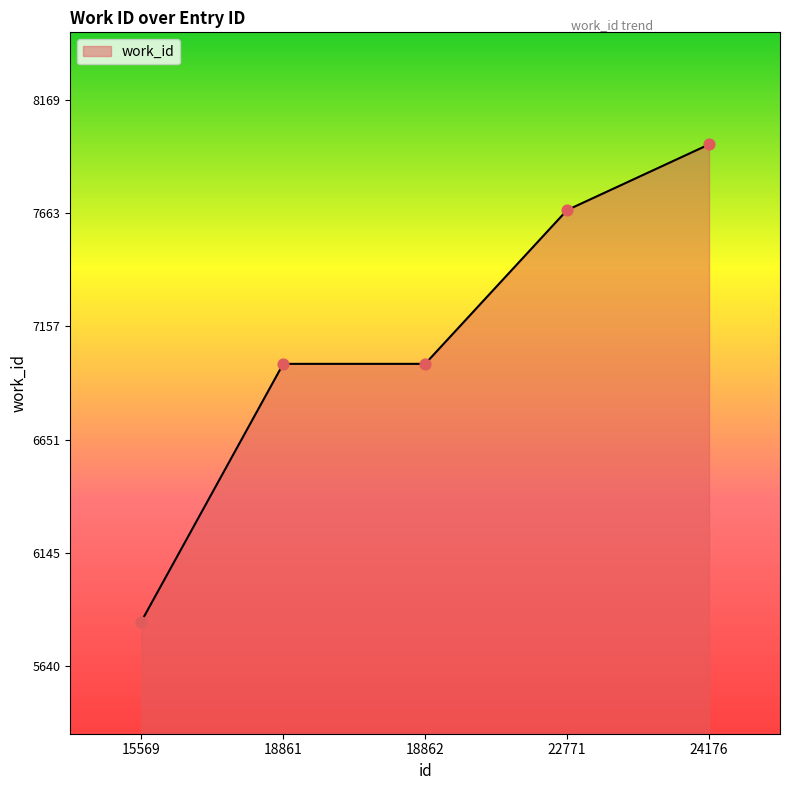

Approximately how many times larger is the value at 24176 compared to 18861?

1.1